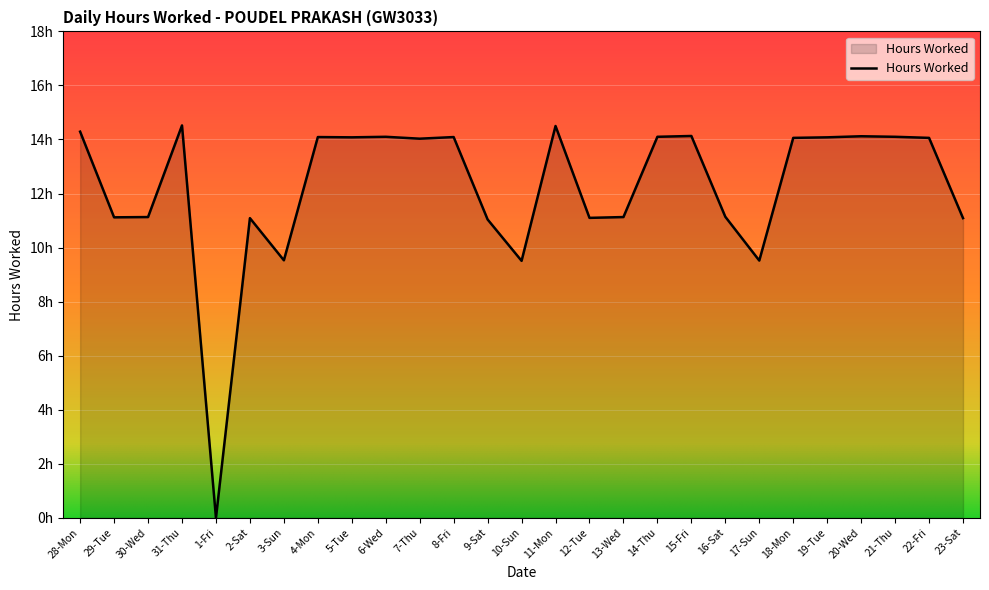

Does the chart have visible grid lines?

Yes